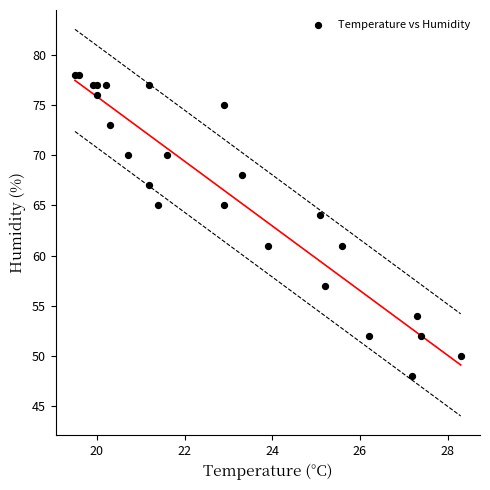

What is the range of Y values (max minus min)?

30